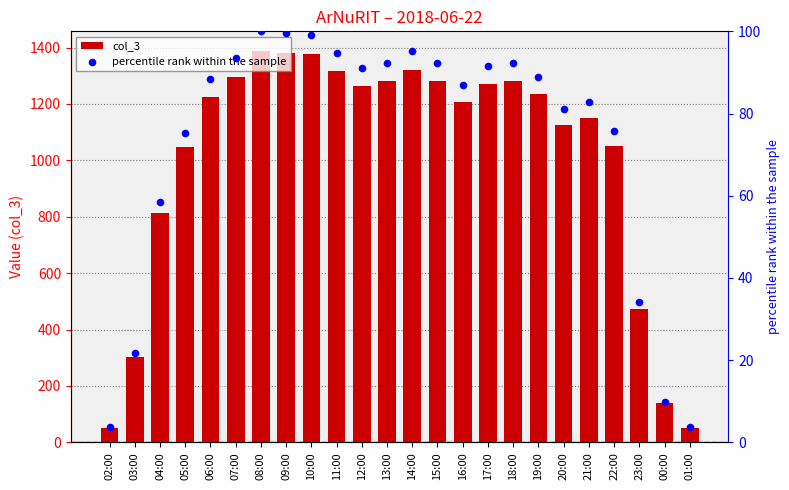

Is the value of percentile rank within the sample at 08:00 greater than the value of col_3 at 22:00?

No